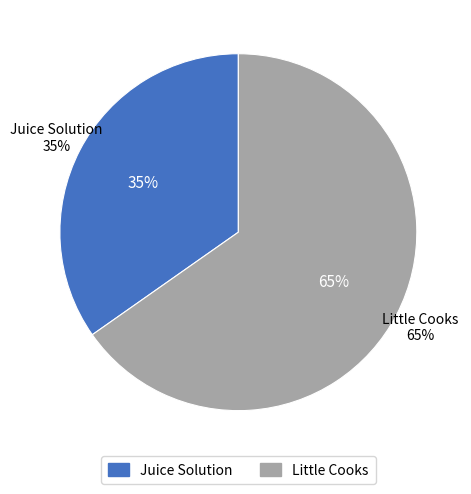

What is the total percentage of Juice Solution and Little Cooks?

100.0%